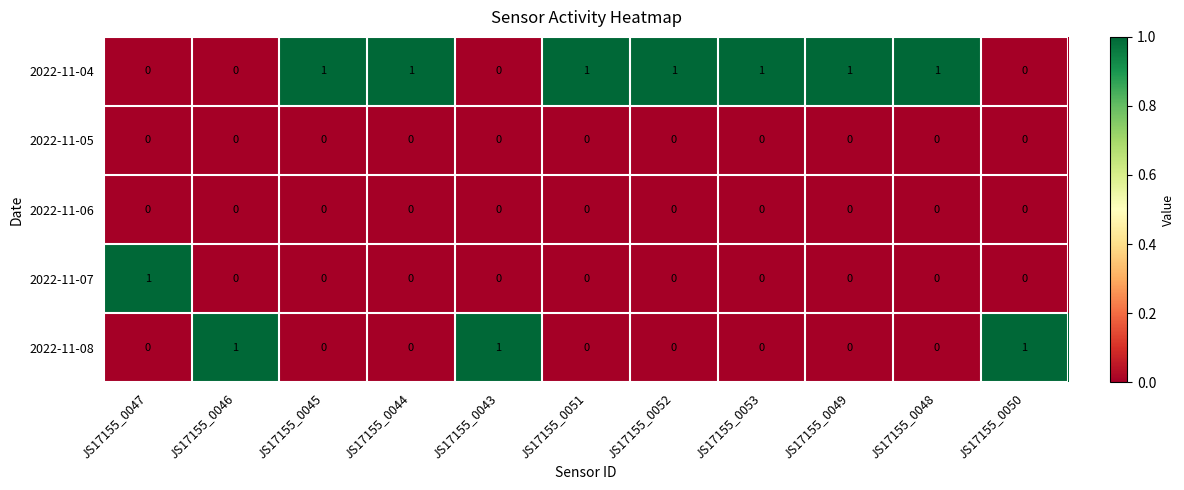

Which series has the largest total across all categories?

2022-11-04